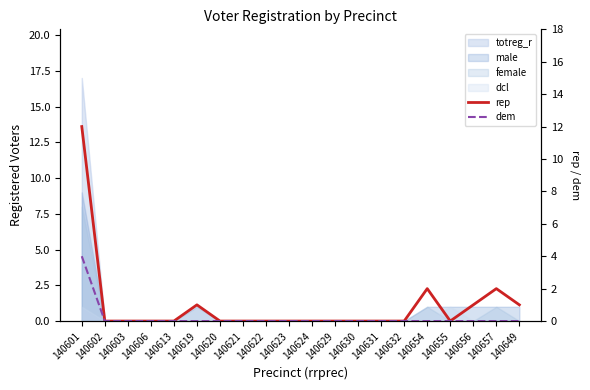

Where is the first local maximum for rep?

140619